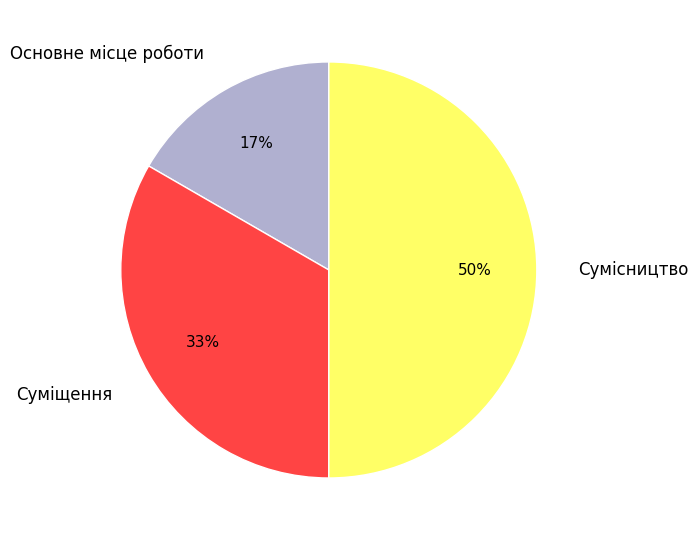

Rank the categories by value from highest to lowest.

Сумісництво, Суміщення, Основне місце роботи